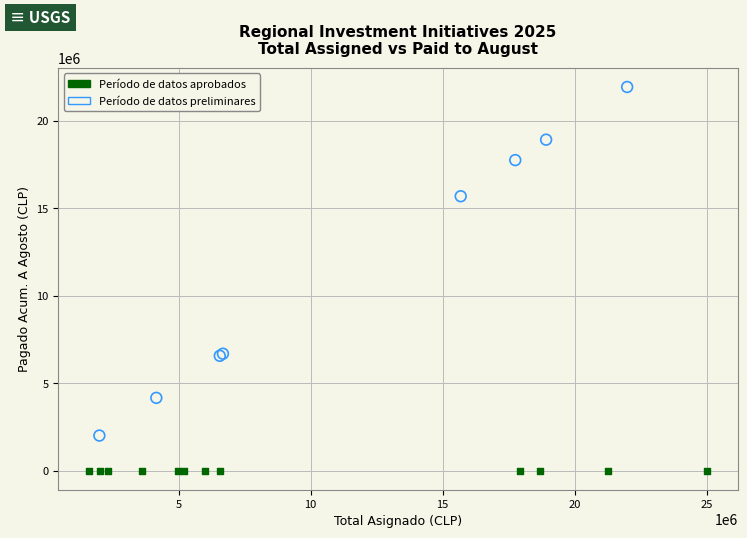

What are all the series names shown in the legend?

Período de datos aprobados, Período de datos preliminares